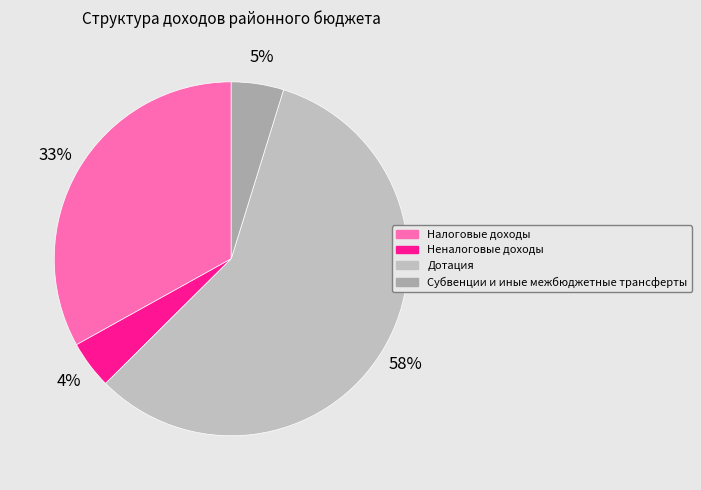

Count the number of slices in the pie.

4